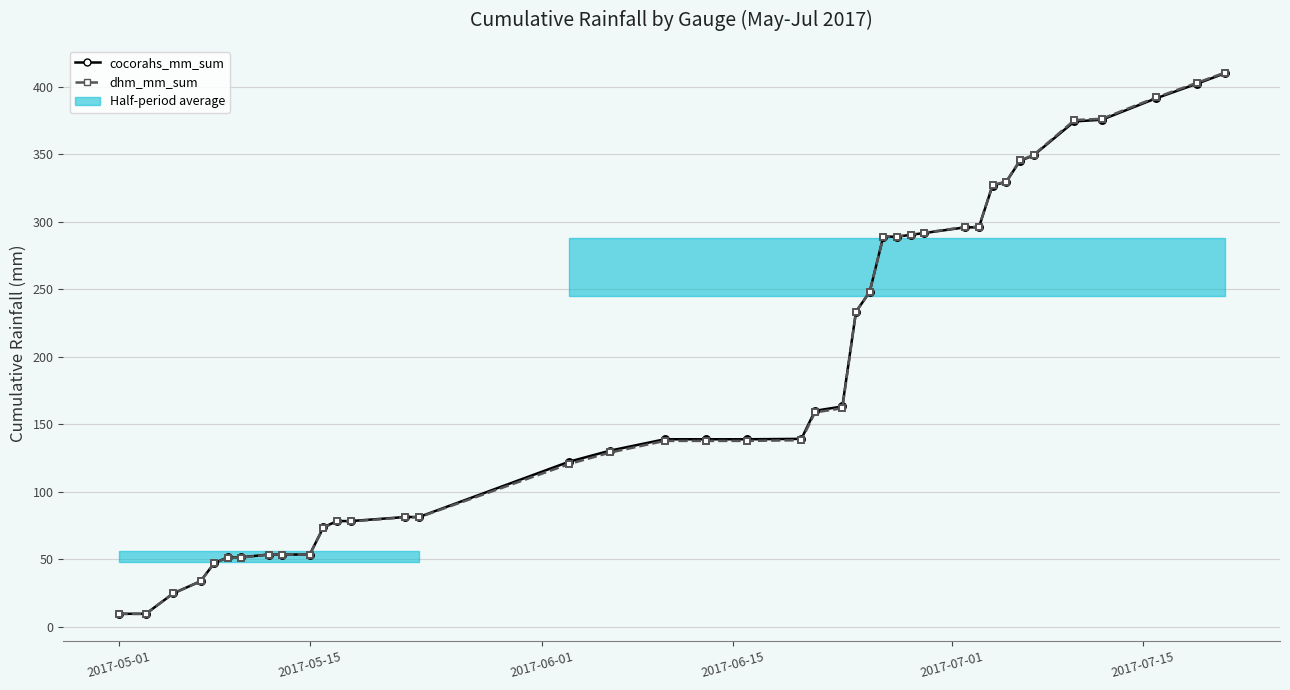

Which series has the widest spread of values?

dhm_mm_sum